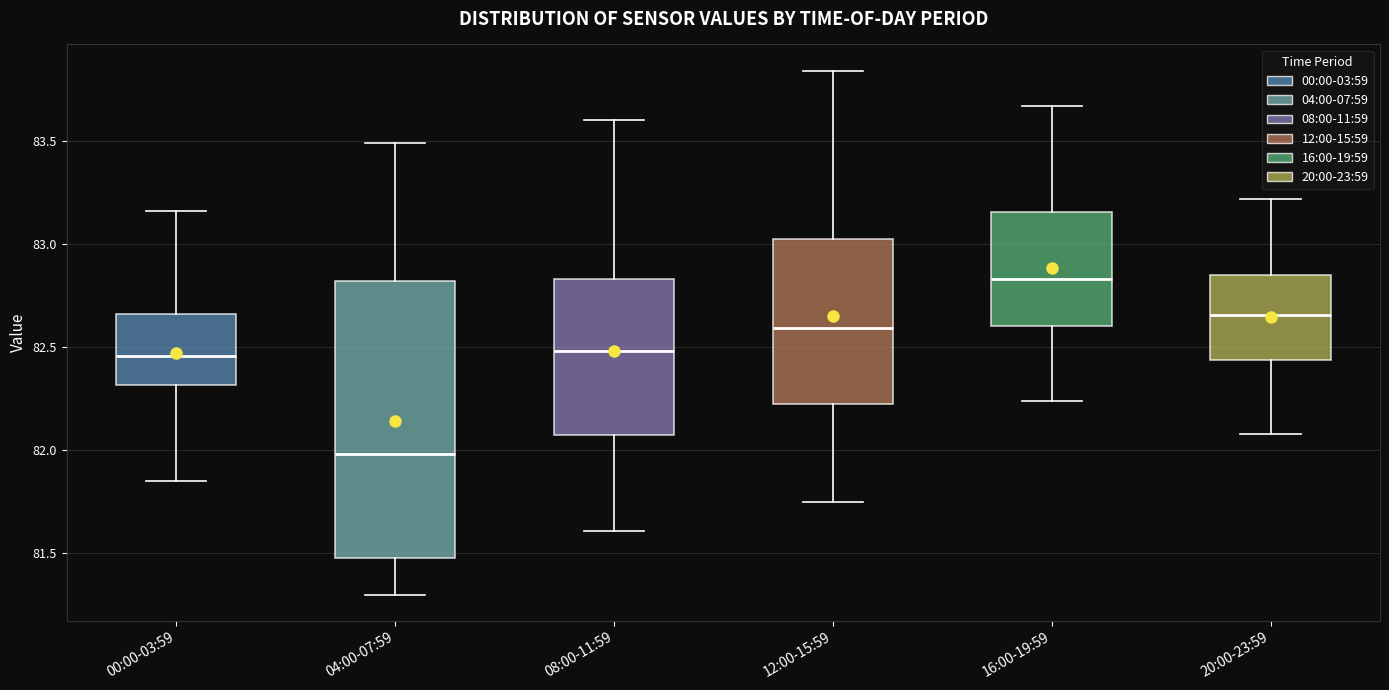

Which box has the highest median line?

16:00-19:59